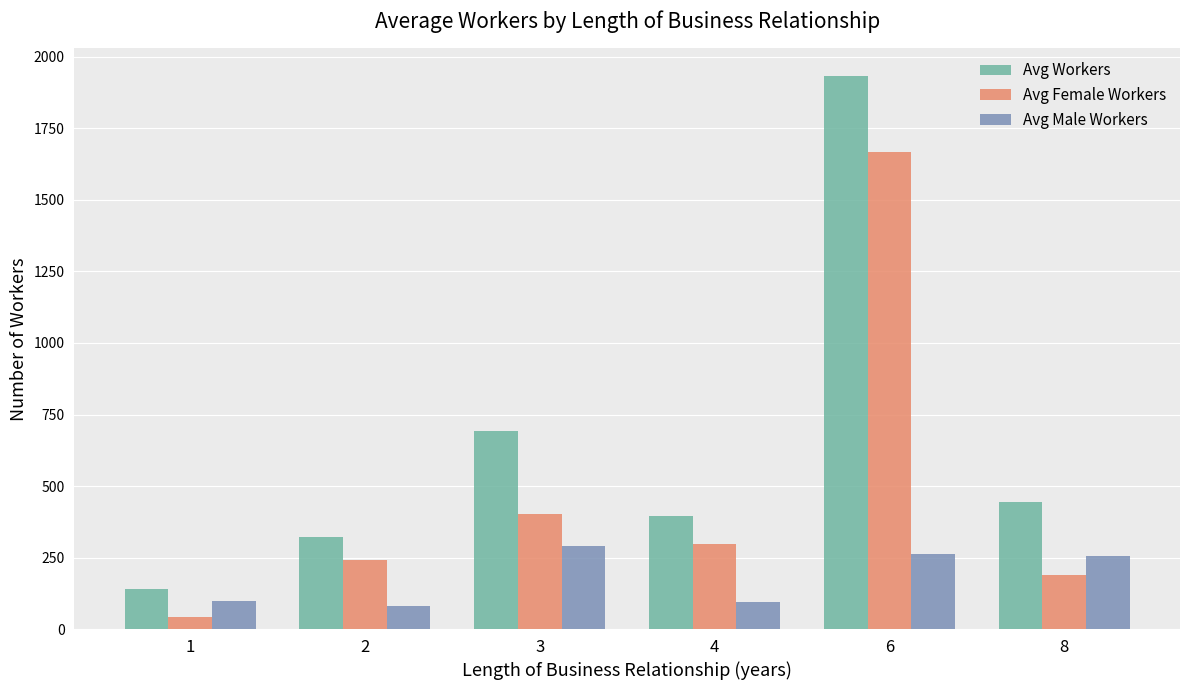

The Avg Female Workers series shows 43 at 8. True or false?

False